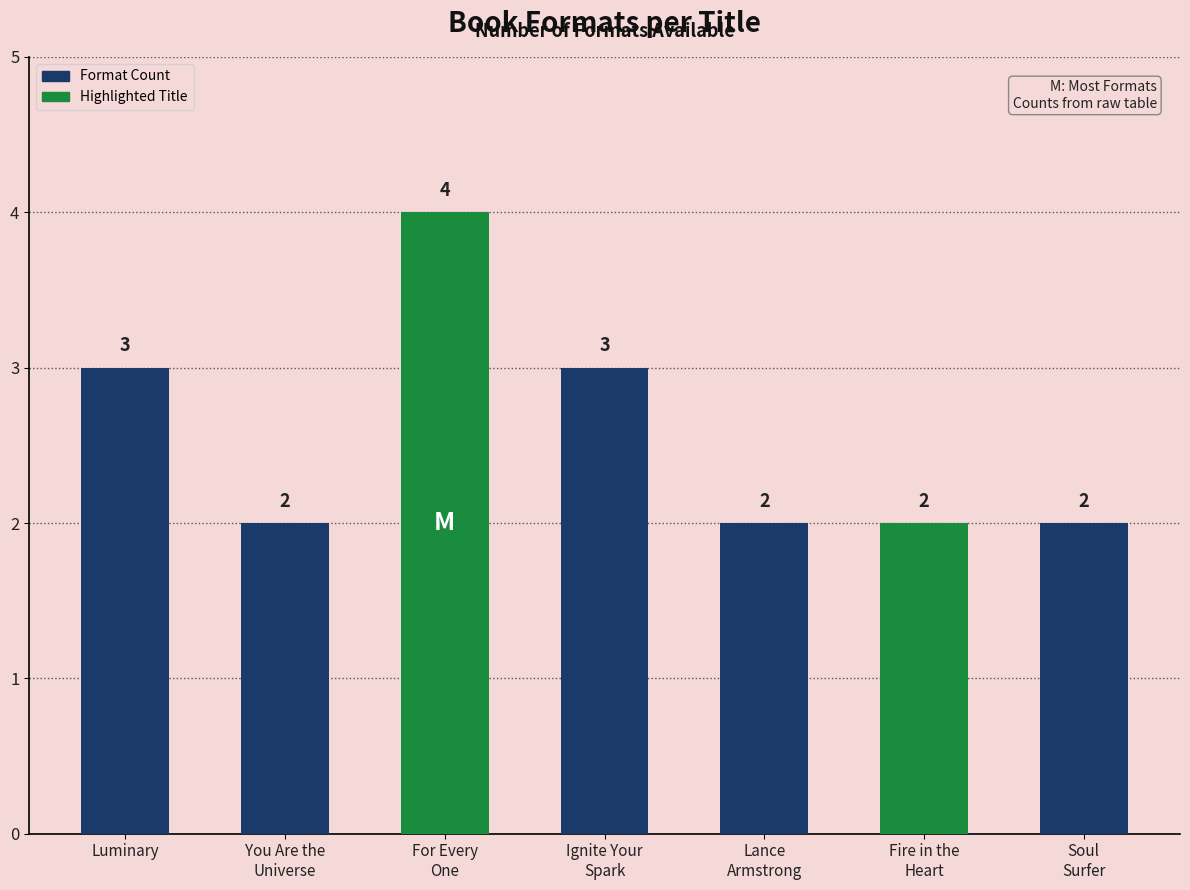

What is the average value?

3